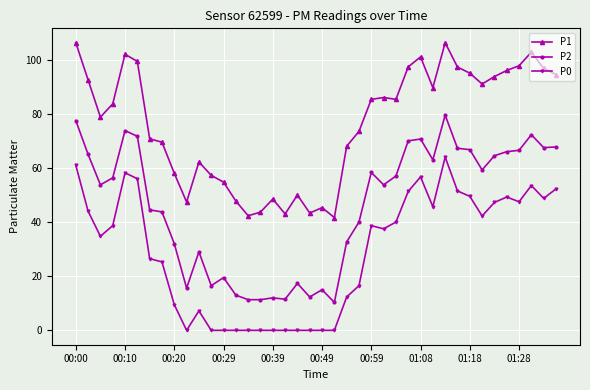

What is the value of the P0 point at the 32nd from the left?

51.5